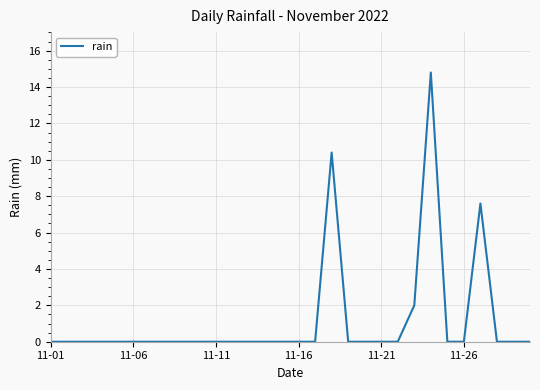

What is the greatest value displayed?

14.8